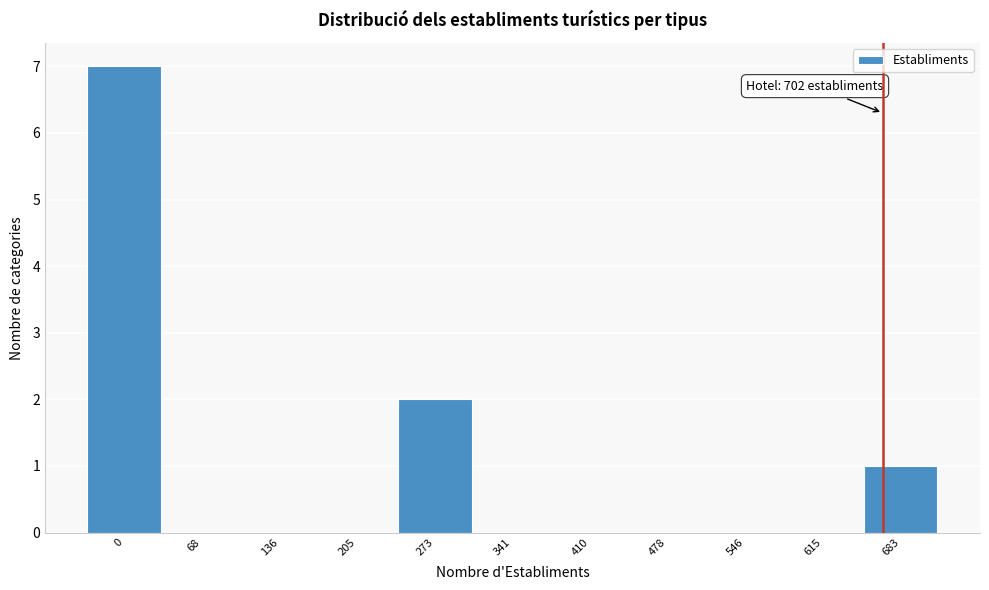

Reading left to right, what are all the values shown in this chart?

0=7	68=0	136=0	205=0	273=2	341=0	410=0	478=0	546=0	615=0	683=1